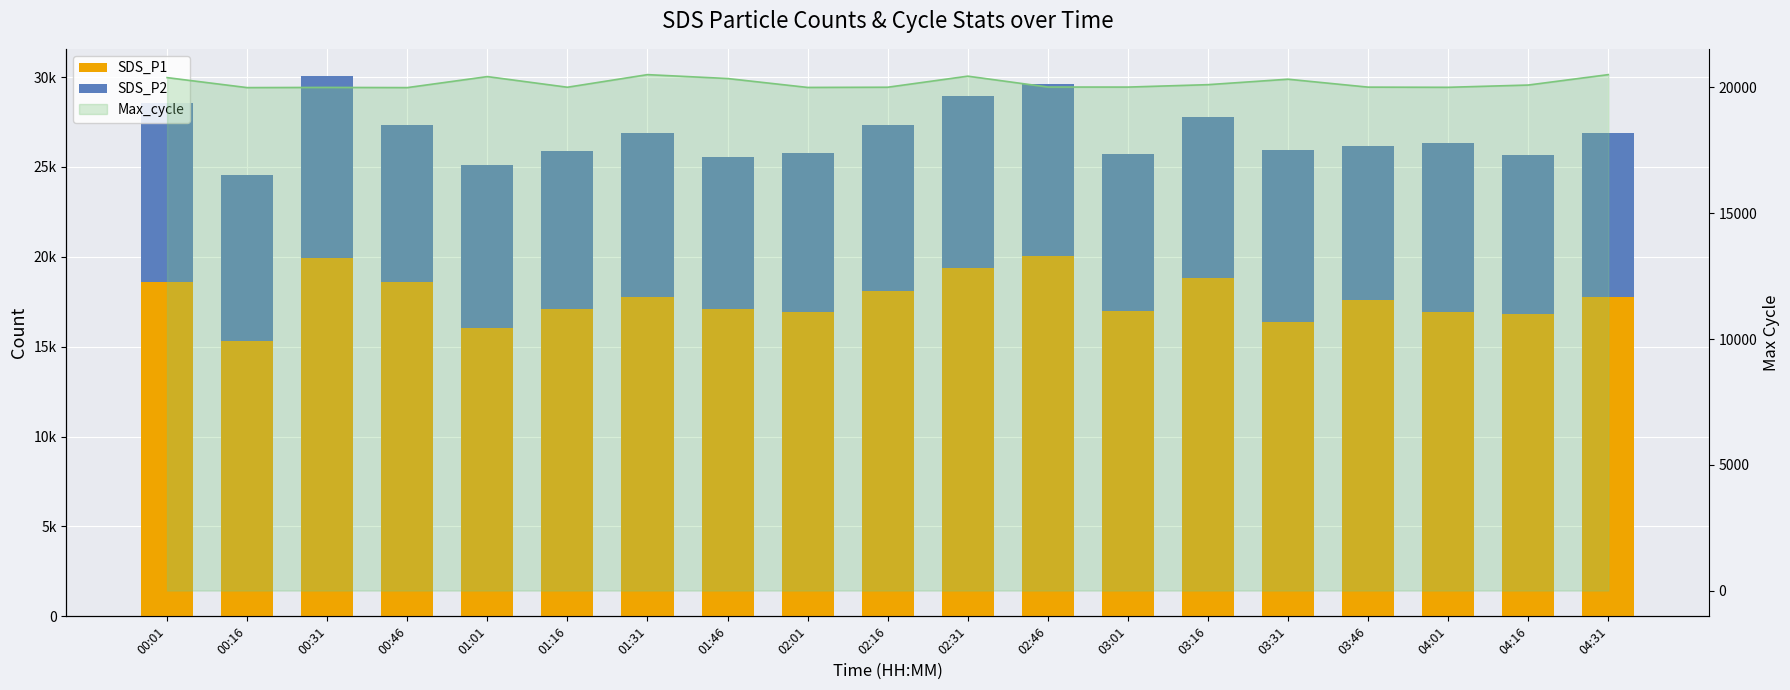

Where is SDS_P2 nearest to the value 9287?

00:16